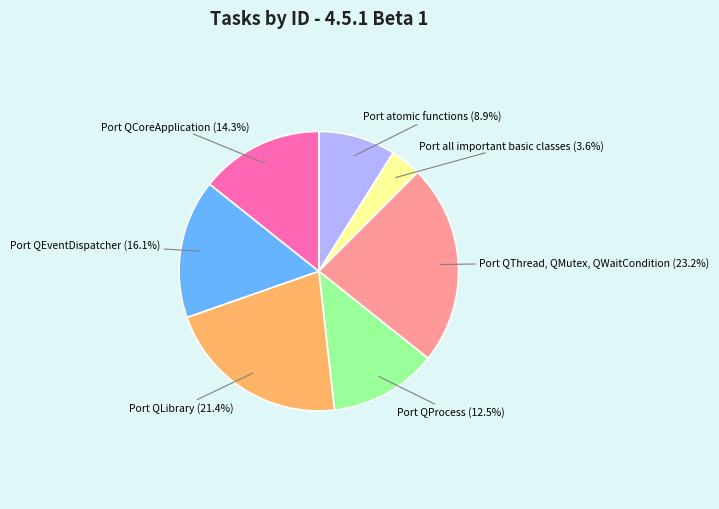

To the nearest percent, what is the average slice percentage?

14%